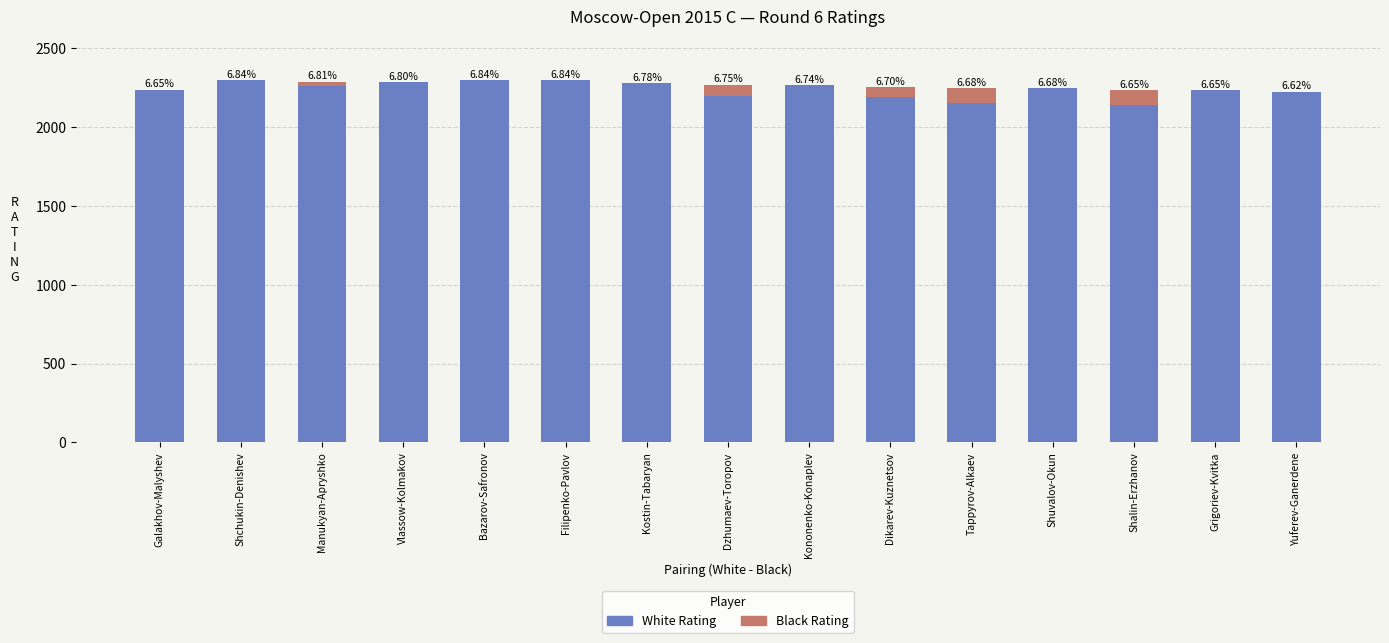

Between Manukyan-Apryshko and Vlassow-Kolmakov, which series saw the biggest shift?

White Rating